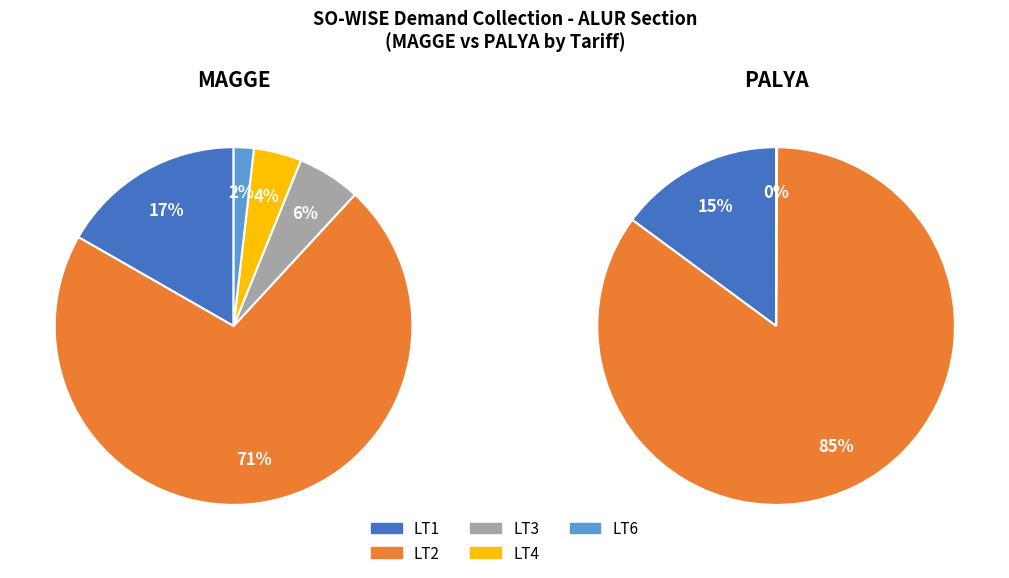

How many slices are in this pie chart?

2